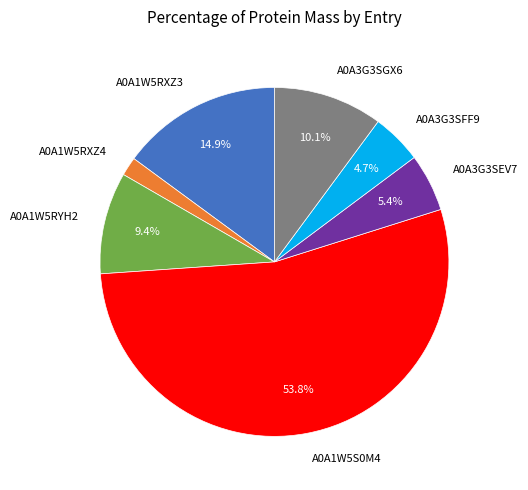

How many segments does this pie chart have?

7